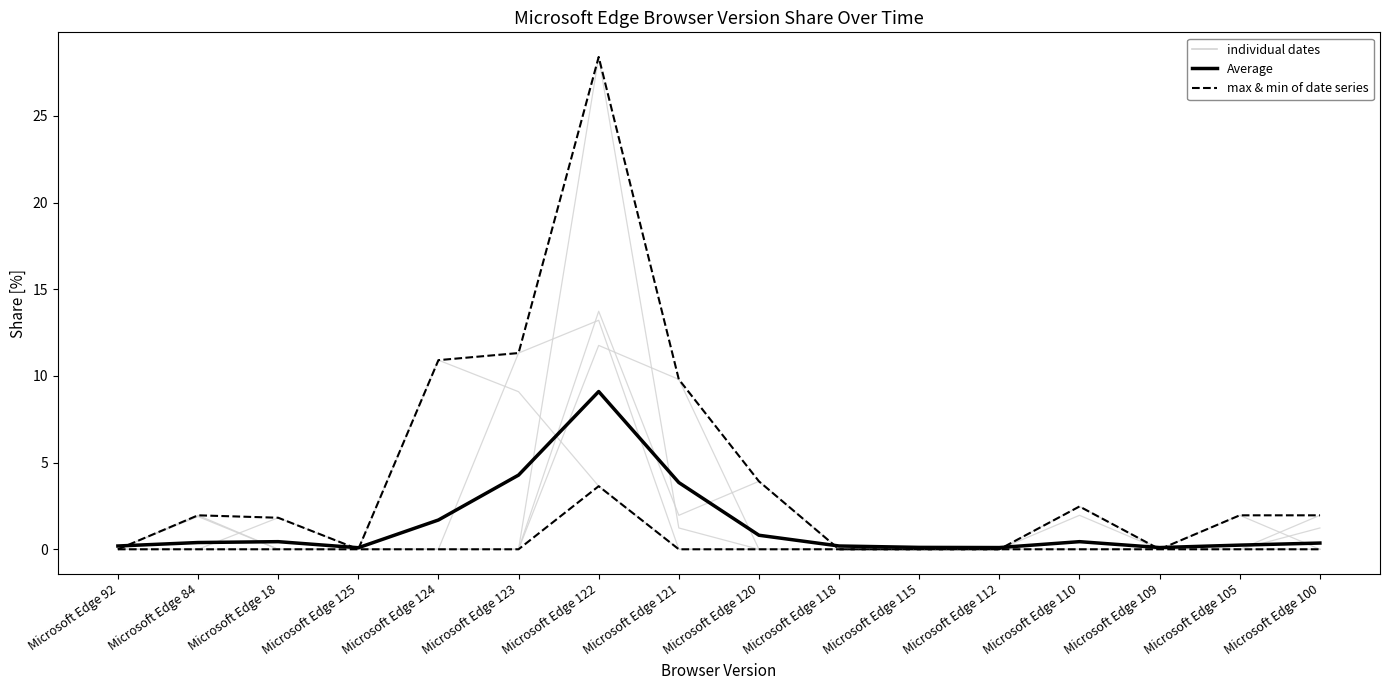

What is the approximate value of Average at Microsoft Edge 115?

0.1